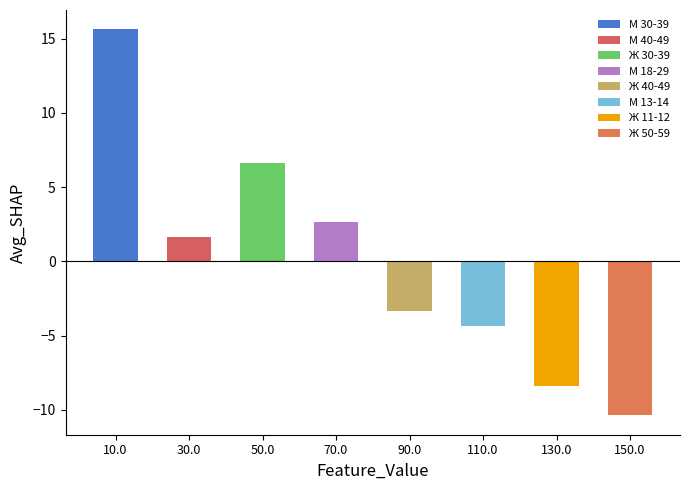

Is the value of М 18-29 at 2 greater than the value of М 30-39 at 0?

No